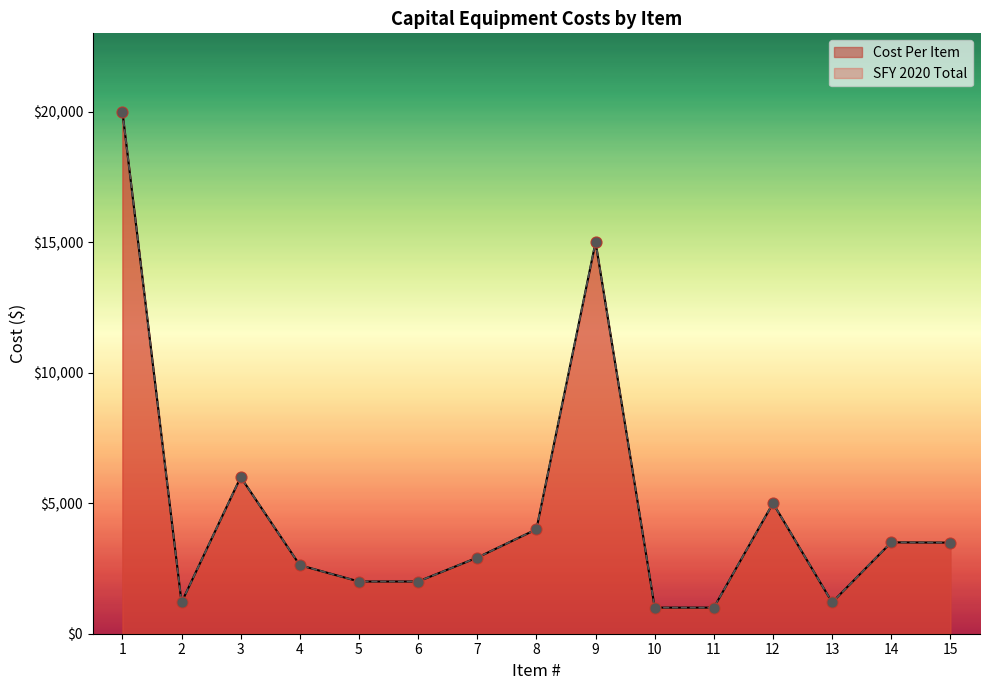

At which category is the sum across all series the highest?

1